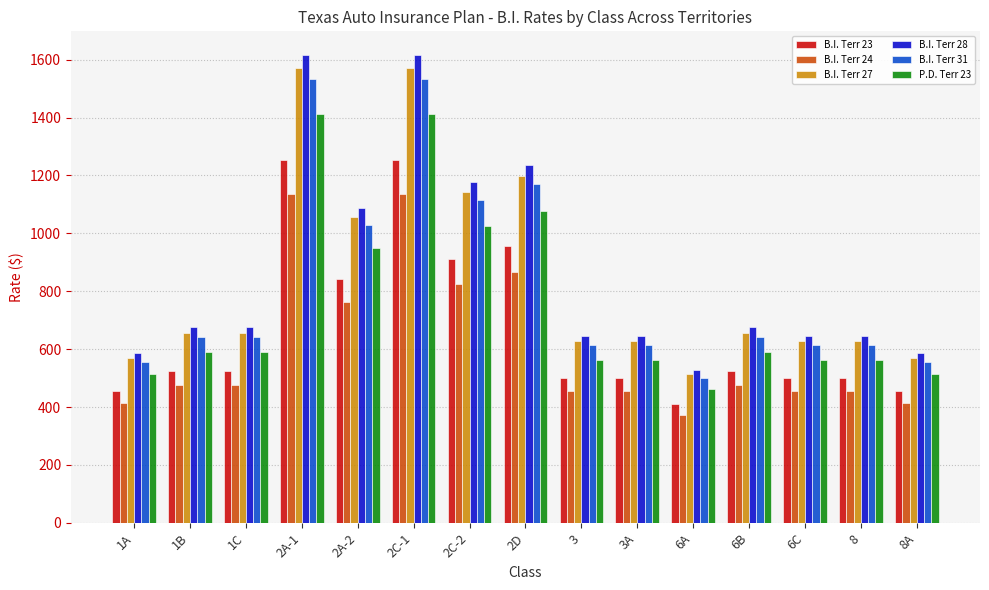

What is the maximum value shown in the chart?

1617